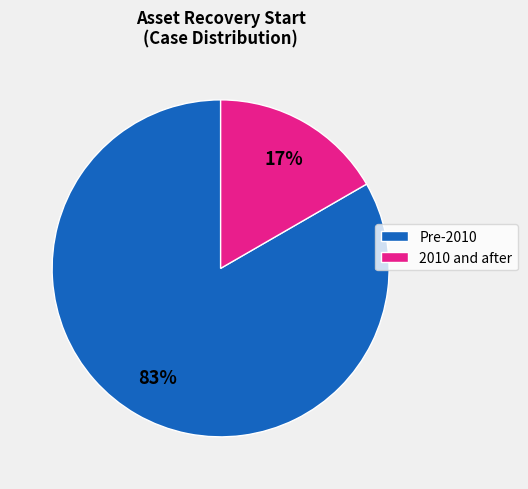

How many slices are in this pie chart?

2